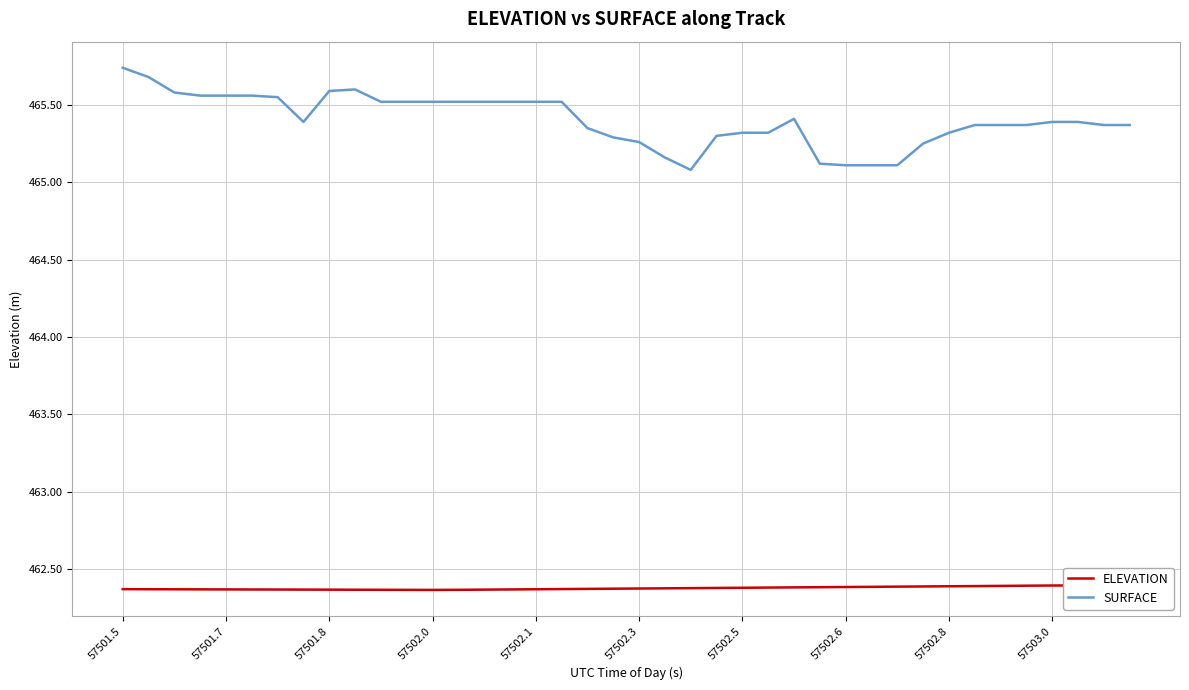

What is the spread (max minus min) of values at 30?

2.7